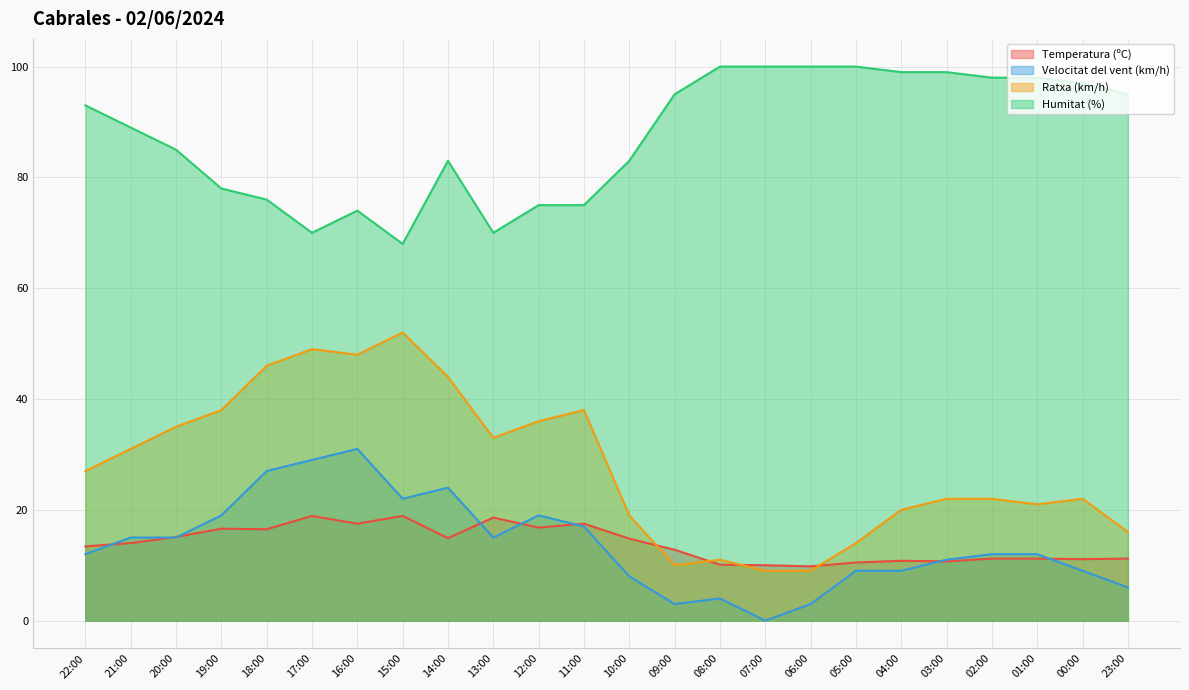

True or false: Temperatura (ºC) has a value of 16.6 at 19:00.

True